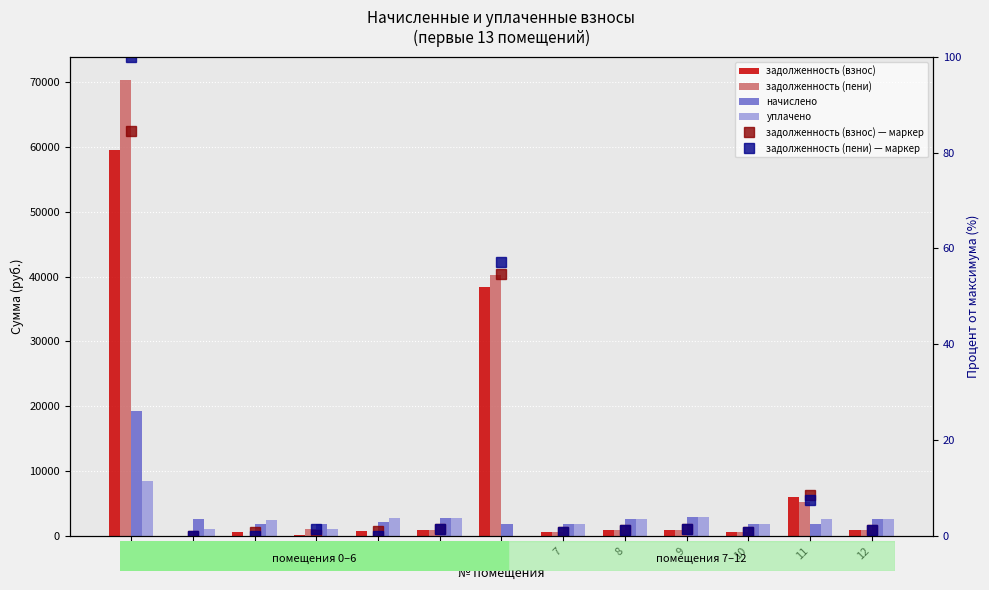

At 6, list the series in order from smallest to largest.

уплачено, задолженность (взнос) — маркер, задолженность (пени) — маркер, начислено, задолженность (взнос), задолженность (пени)